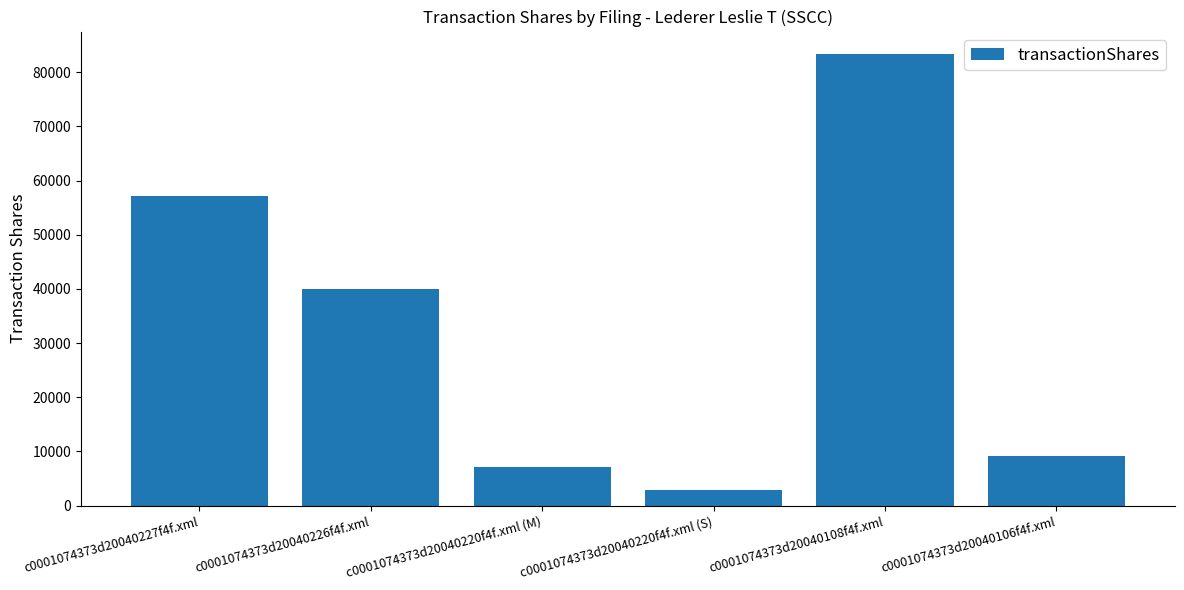

What is the sum of all values?

199658